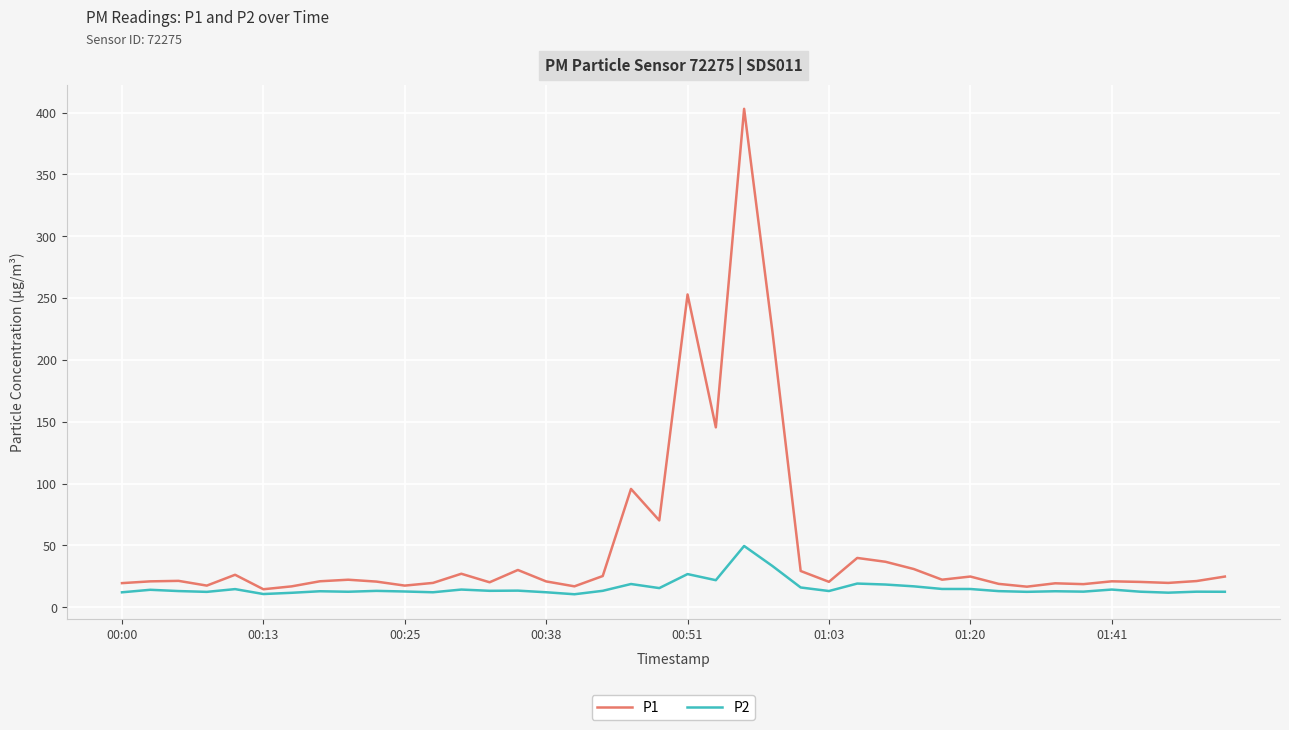

True or false: P2 and P1 intersect in this chart.

False